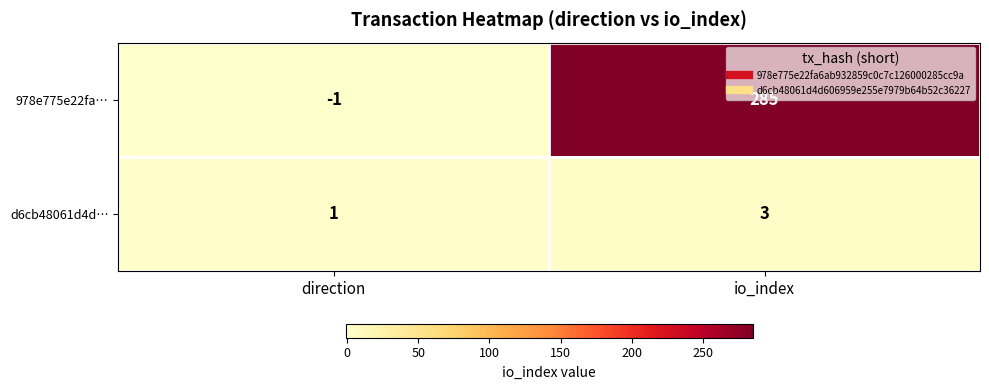

Reading right to left, extract all data points from this chart.

978e775e22fa…: io_index=285	direction=-1
d6cb48061d4d…: io_index=3	direction=1